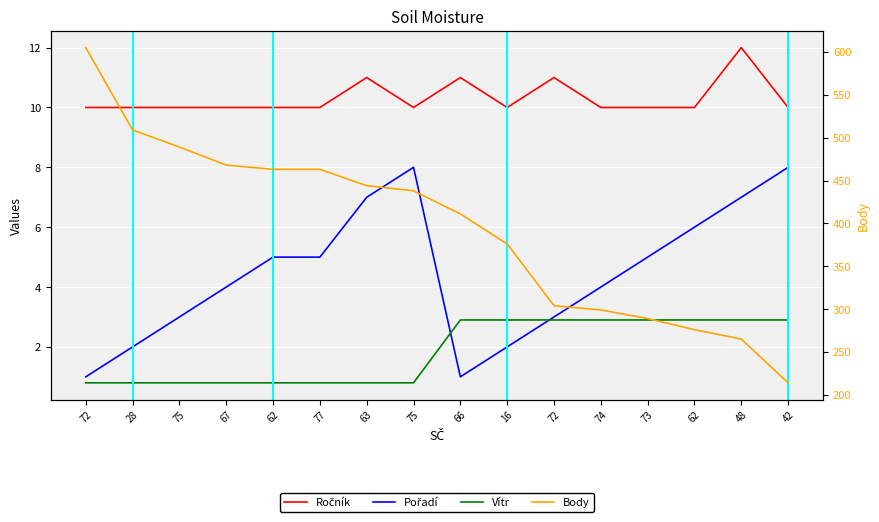

The value of Body at 73 is 499.1. True or false?

False